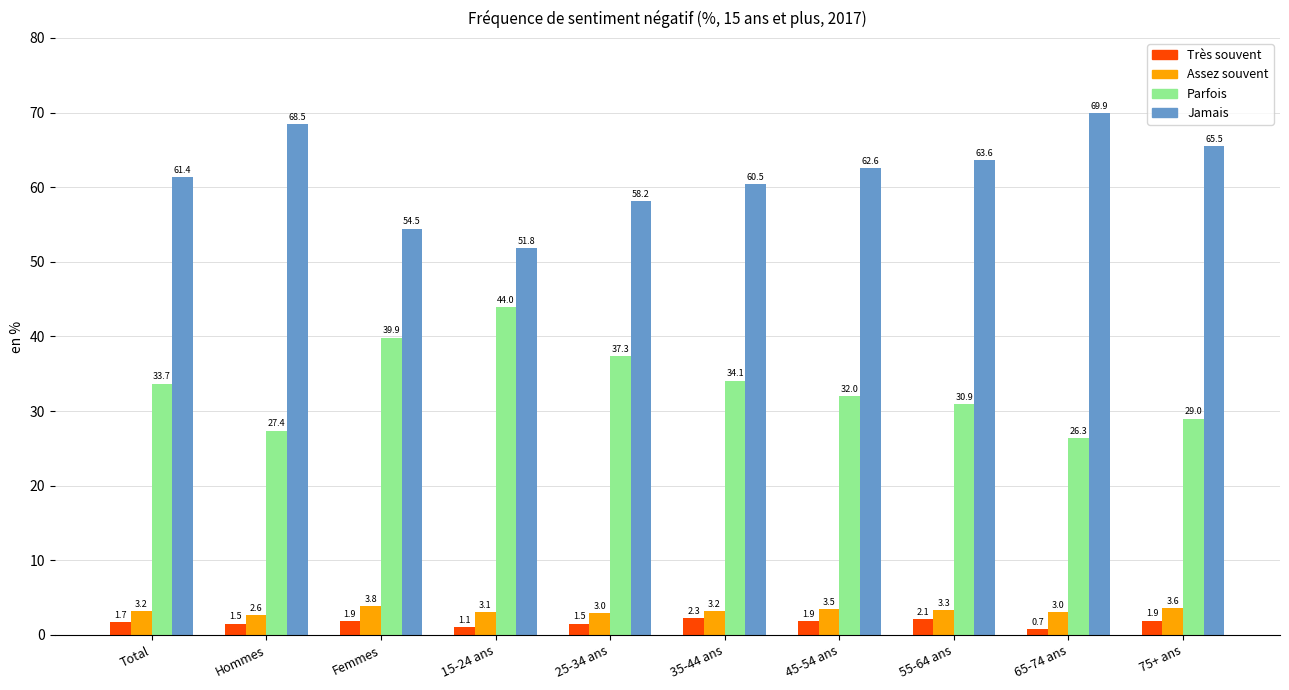

What is the average value of the Jamais series?

61.6